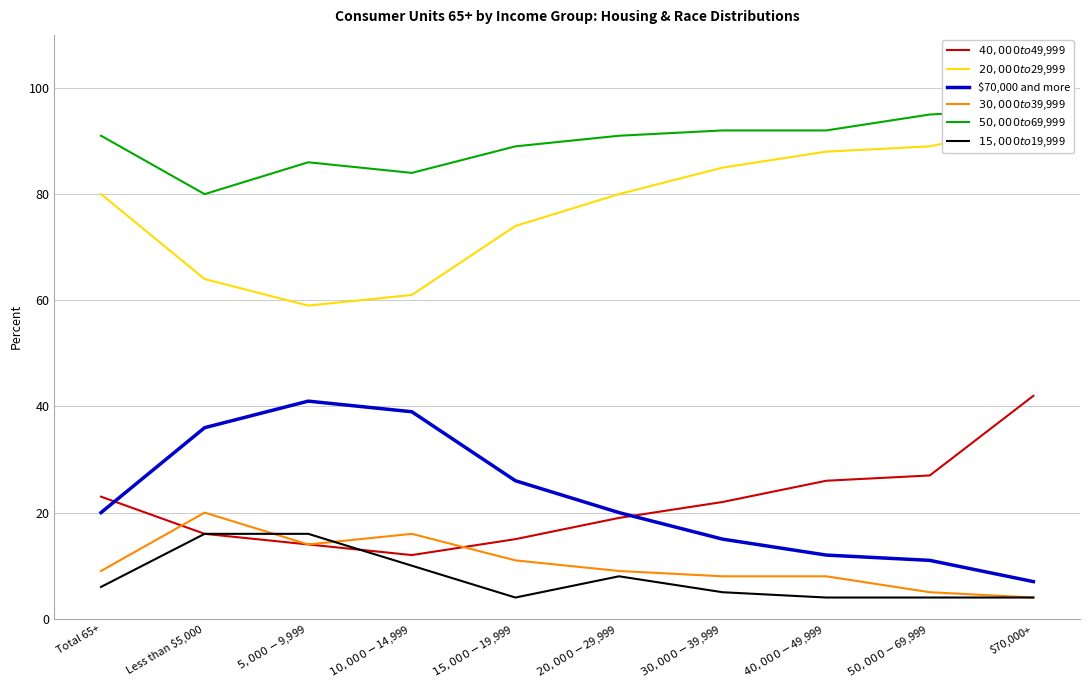

Is it true that $50,000 to $69,999 equals 84 at $10,000-$14,999?

True